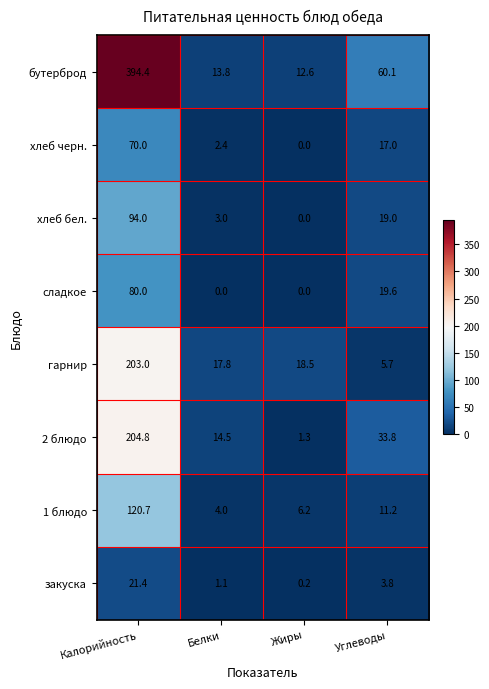

Rank the series by their maximum value, from highest to lowest.

бутерброд, 2 блюдо, гарнир, 1 блюдо, хлеб бел., сладкое, хлеб черн., закуска